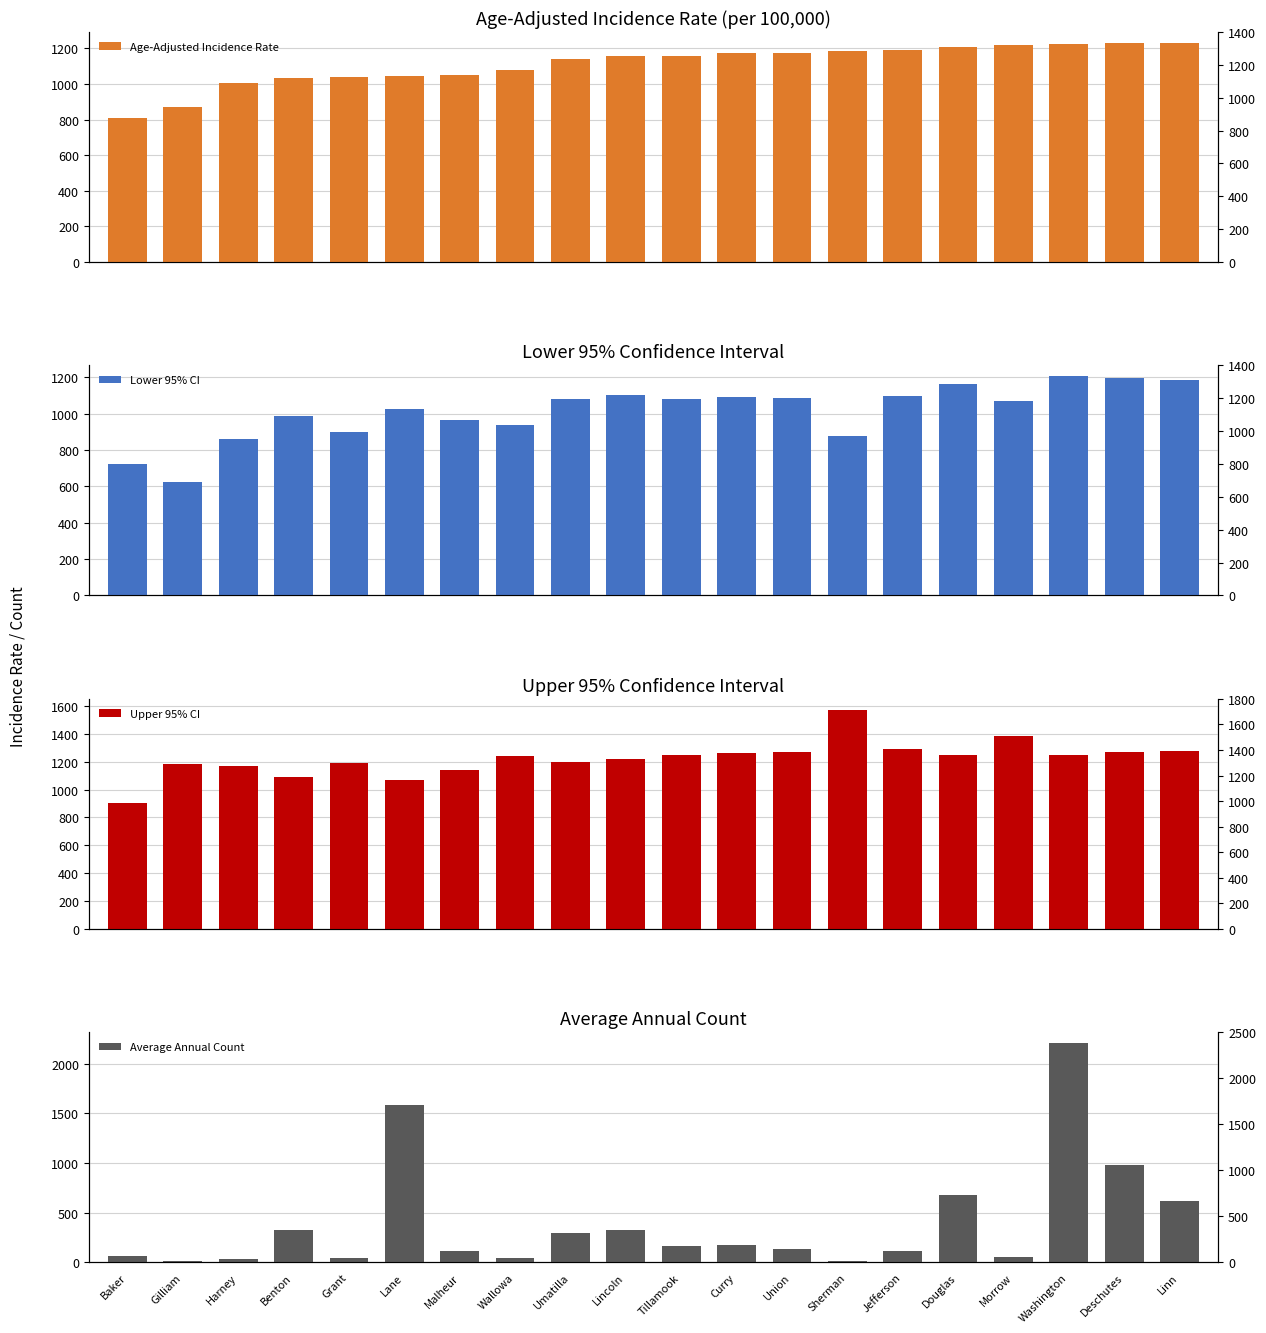

At how many categories does at least one series exceed 756?

20